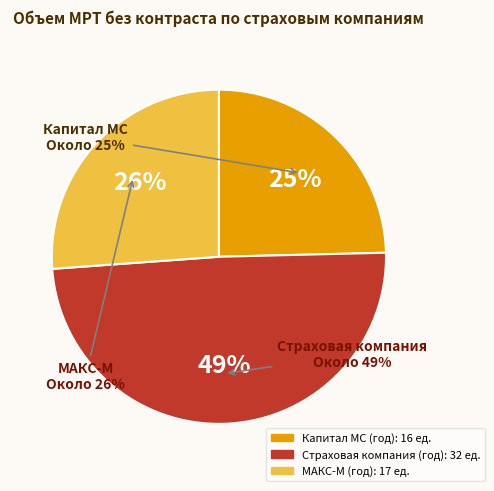

Is Капитал МС (год) the majority of the pie?

No